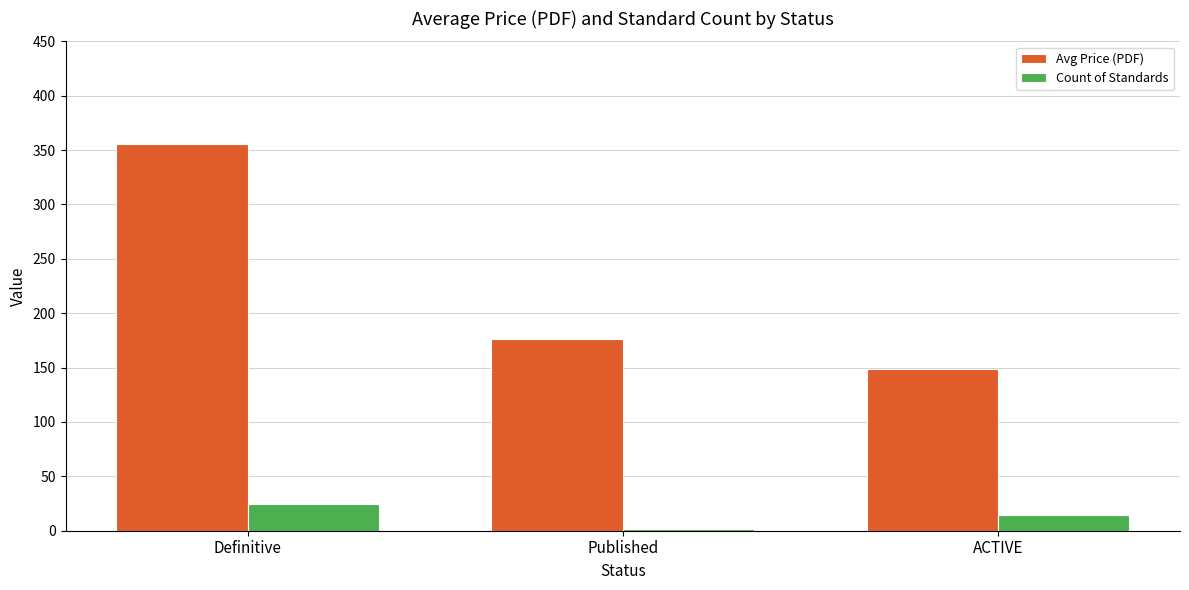

At how many categories does at least one series exceed 16?

3